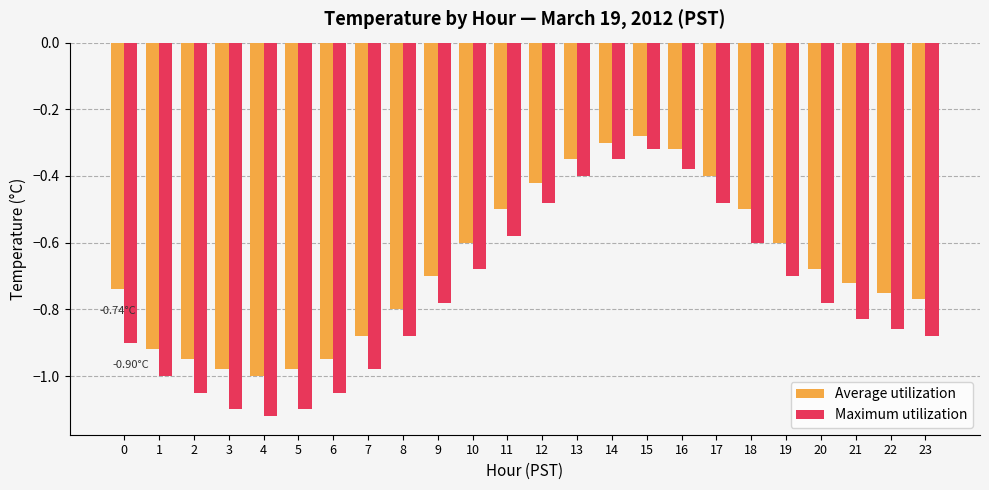

Rank the series at 11 from lowest to highest value.

Maximum utilization, Average utilization